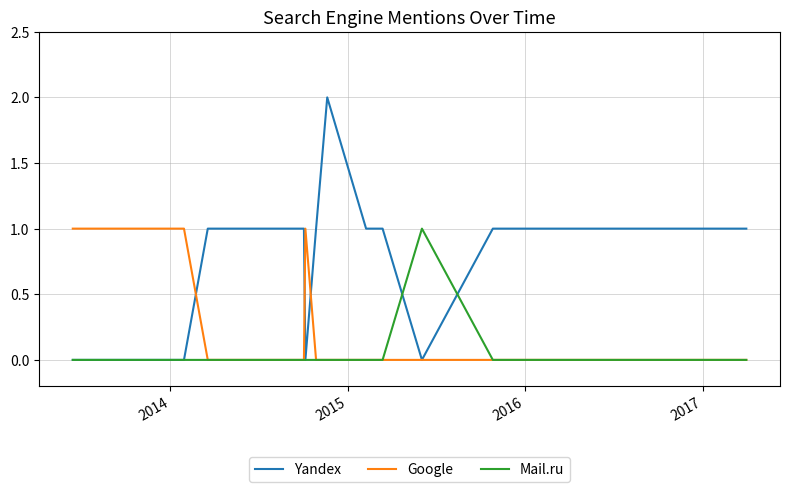

Which series has the largest range (max minus min)?

Yandex